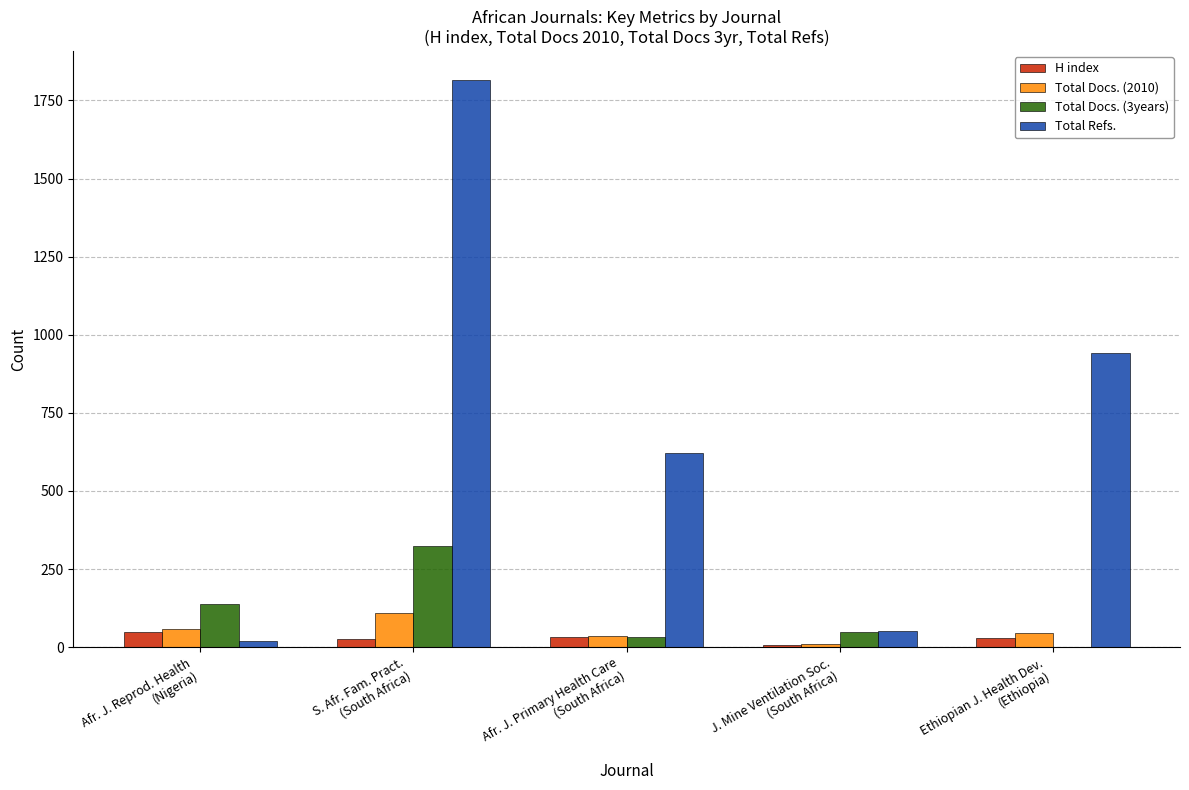

Which series has the largest total across all categories?

Total Refs.